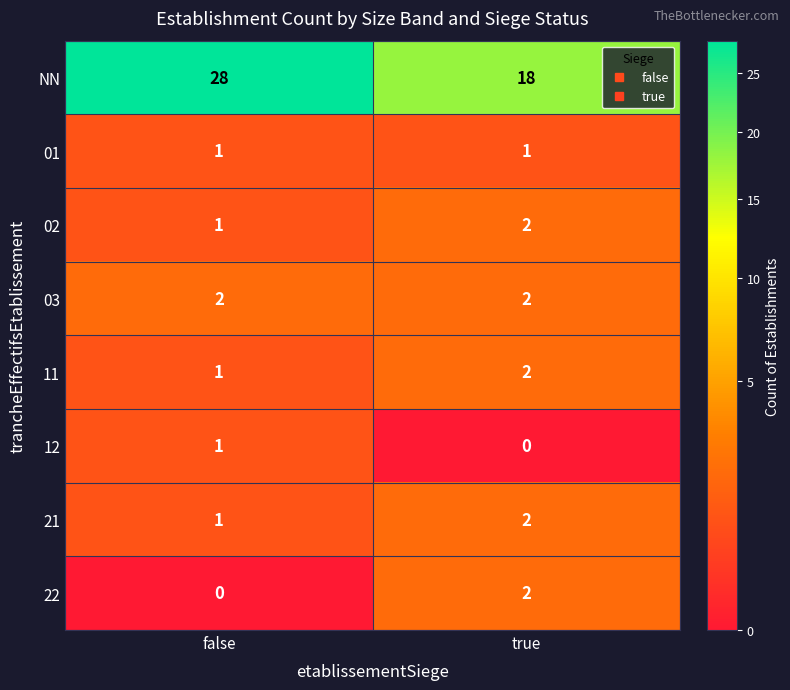

At which category is the sum across all series the highest?

false